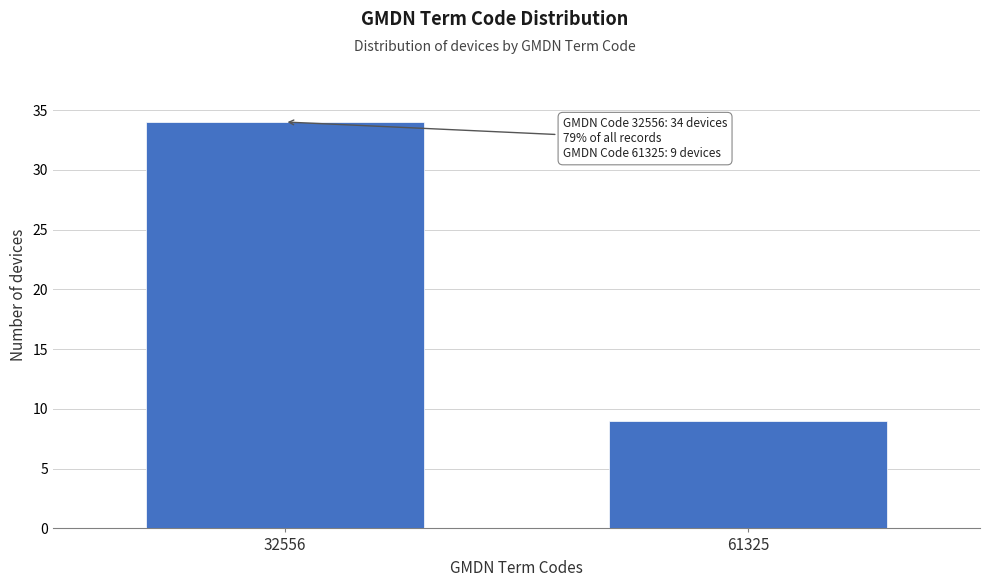

Reading left to right, transcribe all the data shown in this chart.

34	9